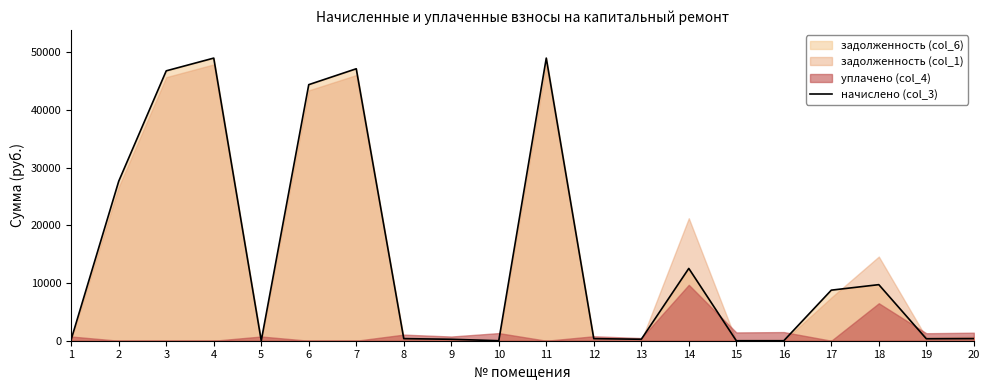

Rank the categories by value from highest to lowest.

4, 11, 7, 3, 6, 2, 14, 18, 17, 20, 8, 12, 19, 13, 1, 9, 5, 10, 15, 16